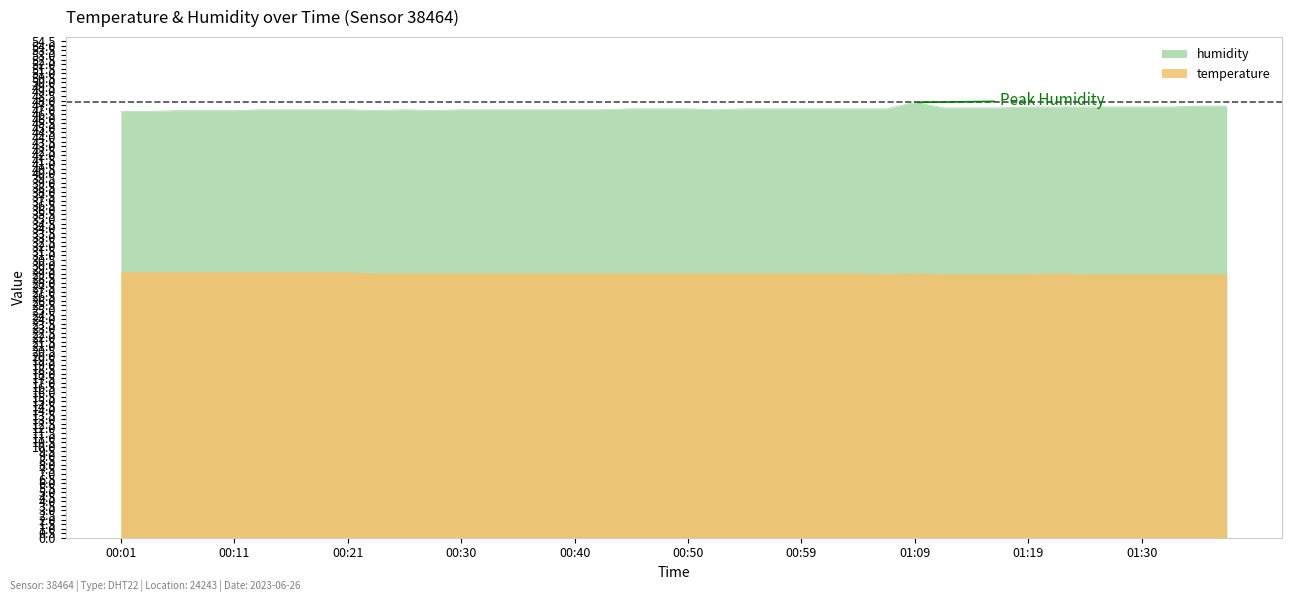

Between 01:04 and 01:27, which series saw the biggest shift?

humidity